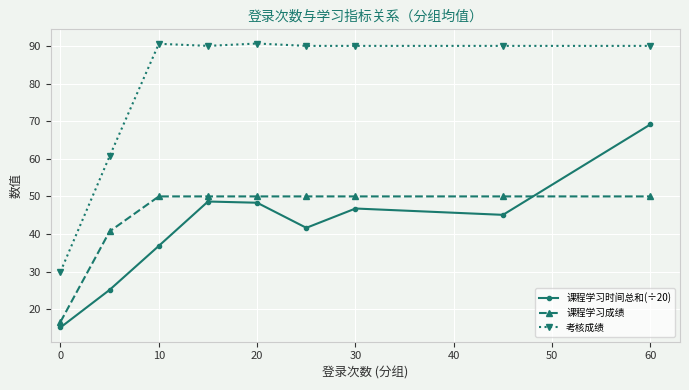

What is the lowest value of the 课程学习成绩 series?

16.7